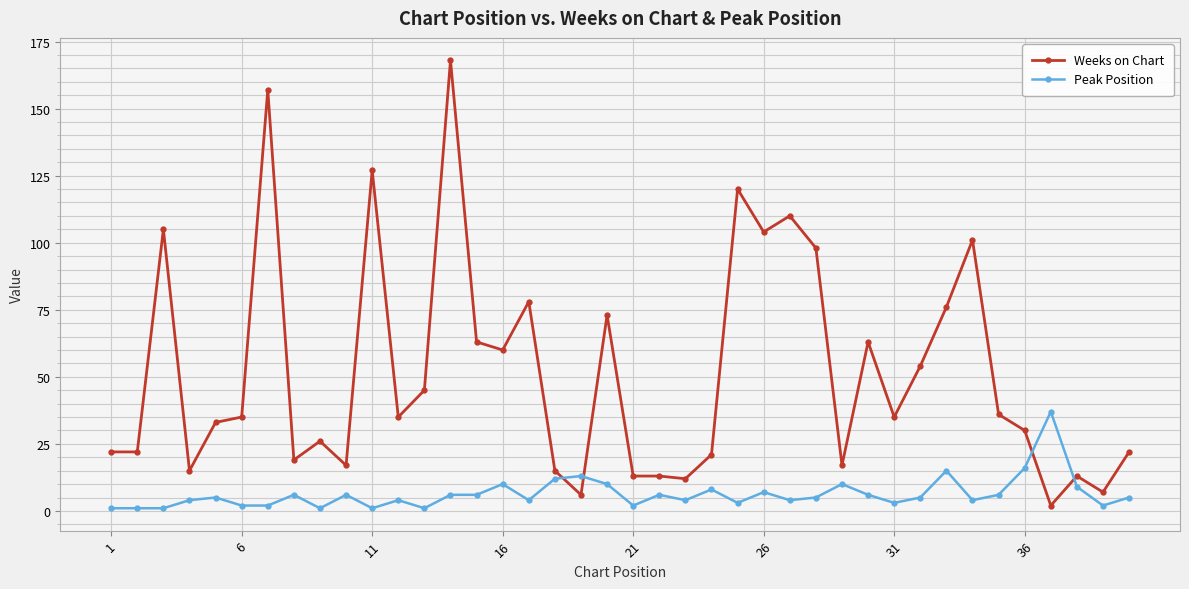

Which series has the widest spread of values?

Weeks on Chart